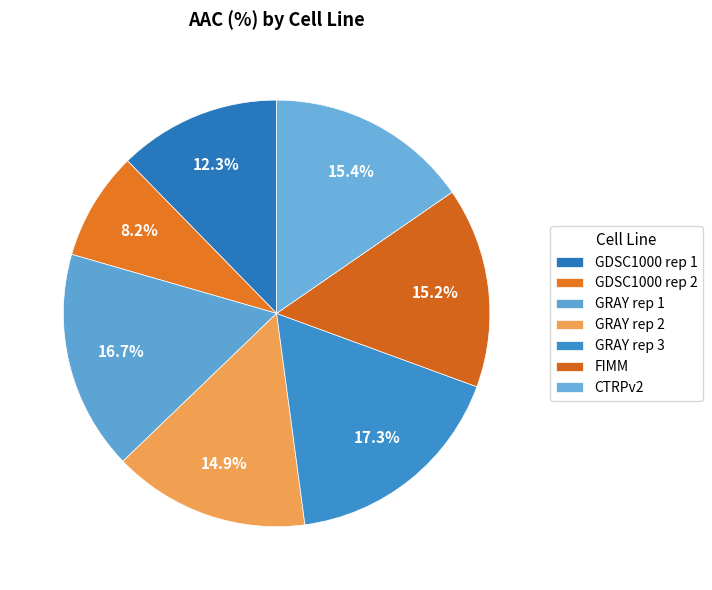

Which has a higher value, CTRPv2 or GRAY rep 3?

GRAY rep 3